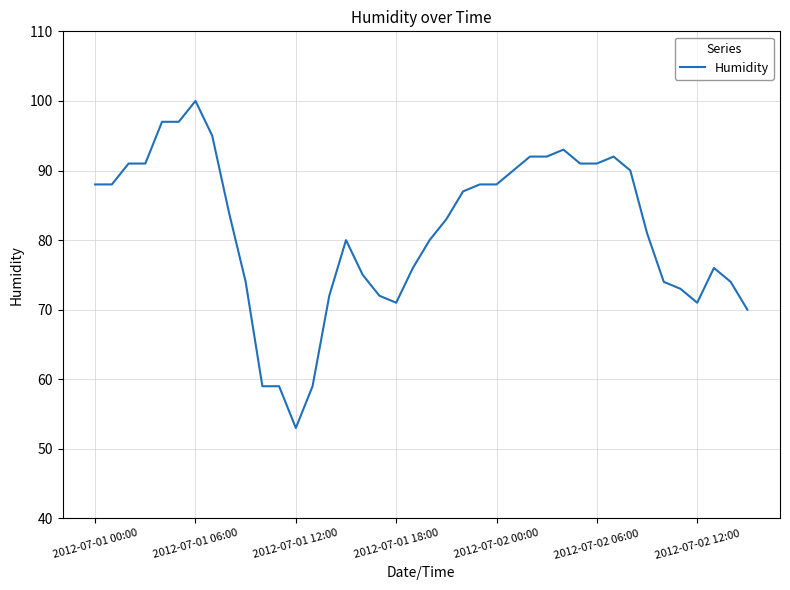

What is the greatest value displayed?

100